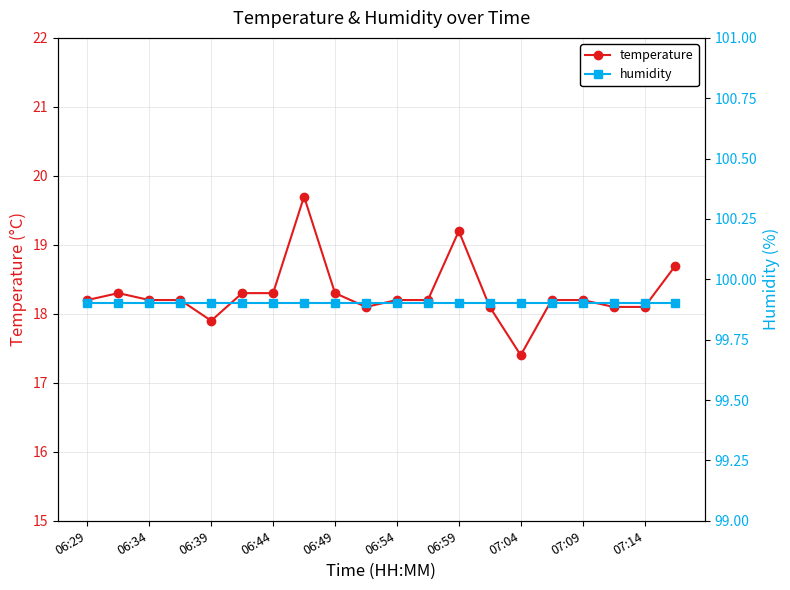

Is it true that temperature equals 24.7 at 06:54?

False